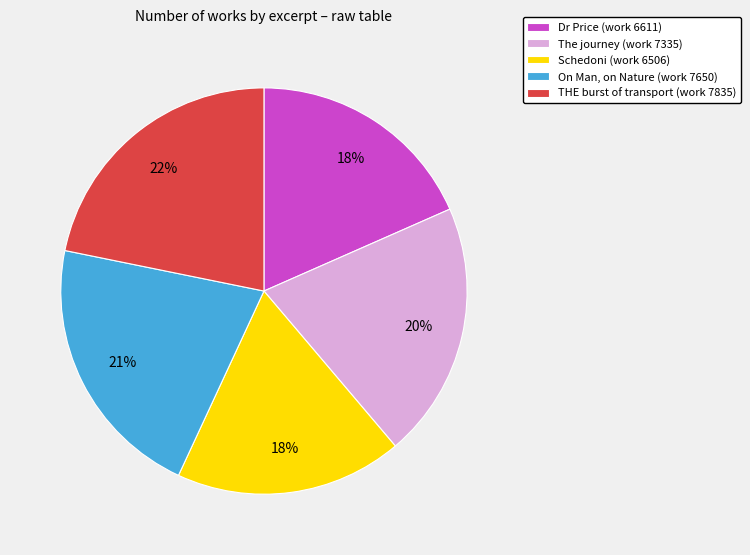

To the nearest percent, what is the average slice percentage?

20%